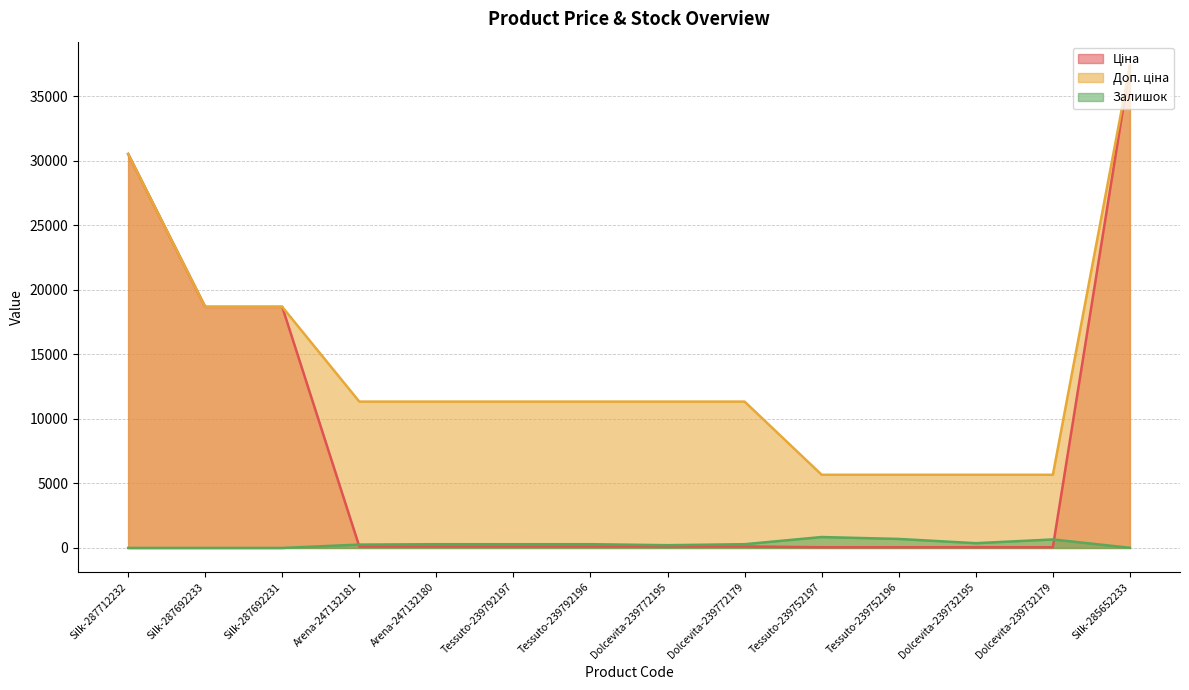

True or false: Доп. ціна and Ціна intersect in this chart.

False